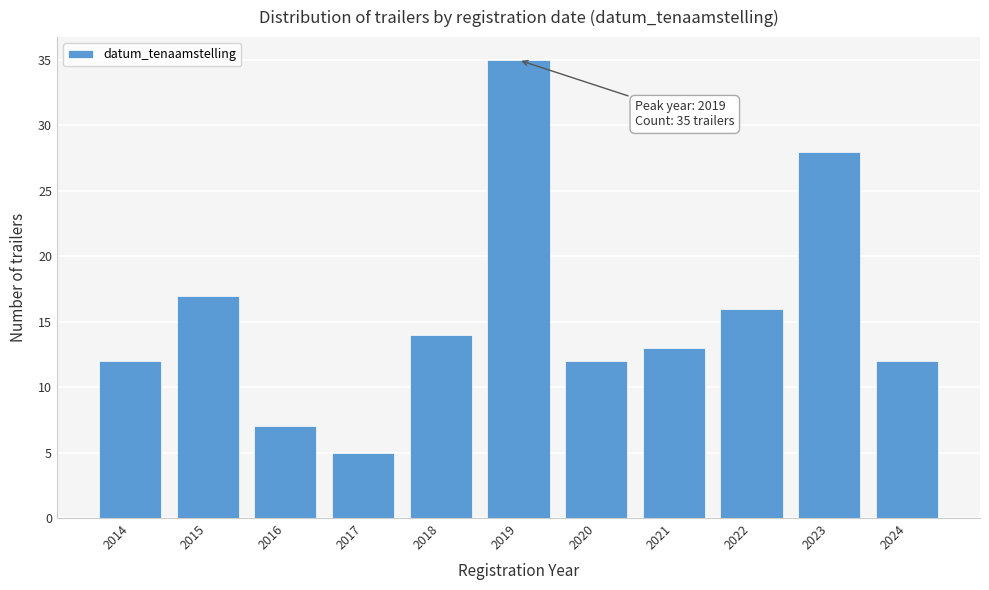

Reading left to right, what are all the values shown in this chart?

12	17	7	5	14	35	12	13	16	28	12